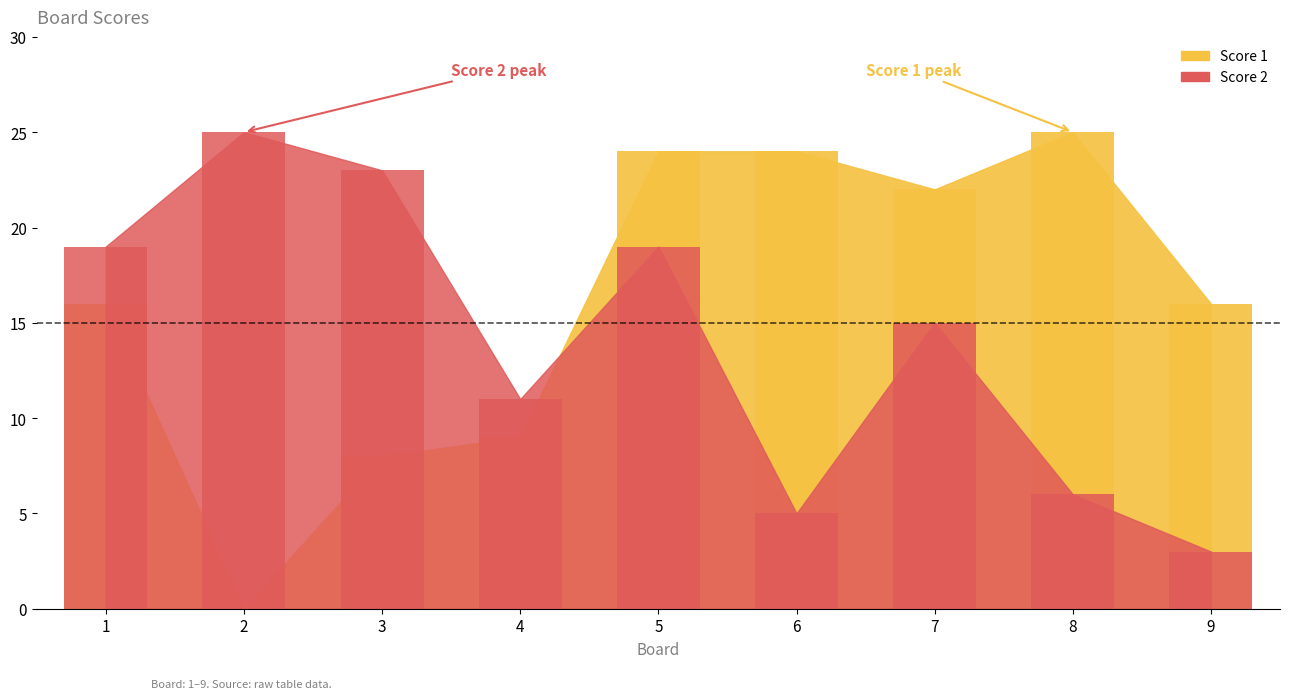

The value of Score 2 at 5 is 30. True or false?

False